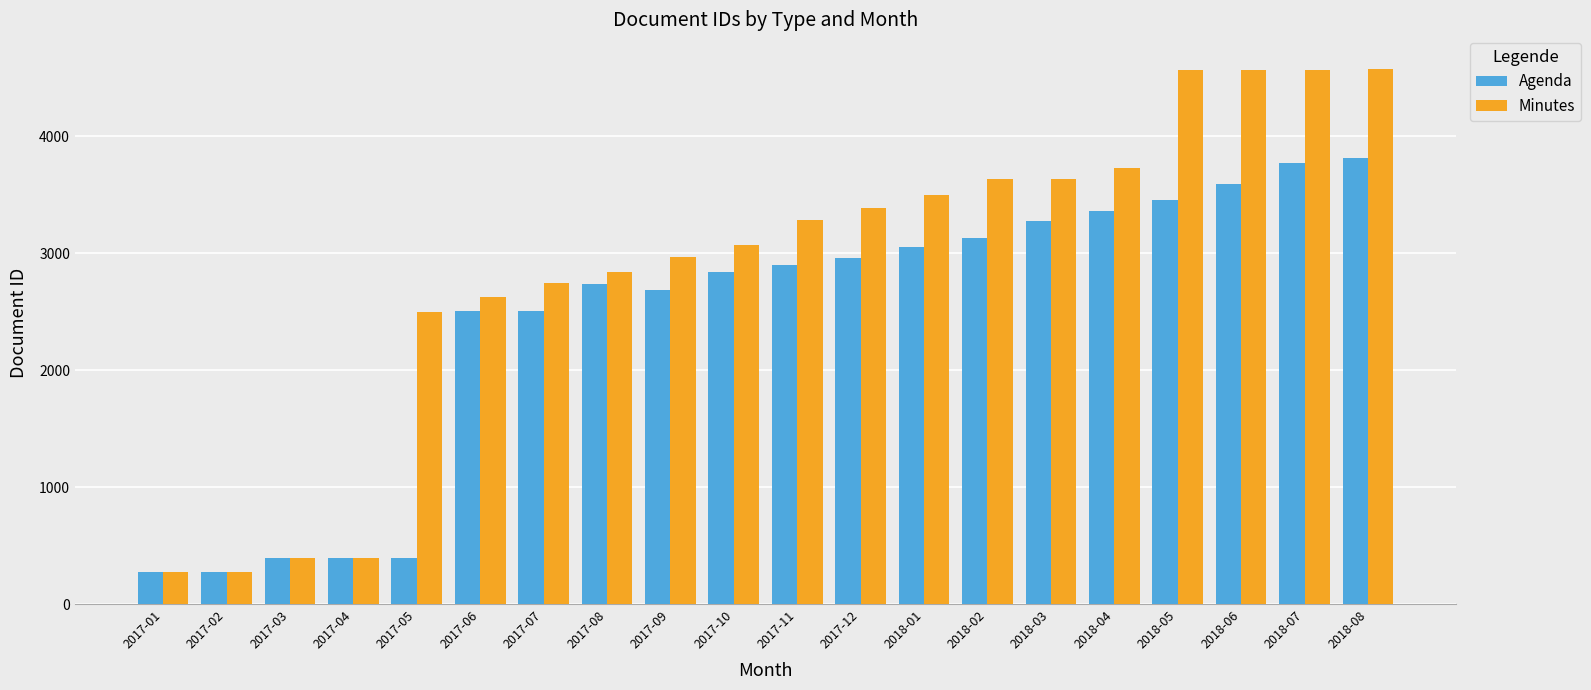

Is the value of Minutes at 2017-06 greater than the value of Agenda at 2017-05?

Yes